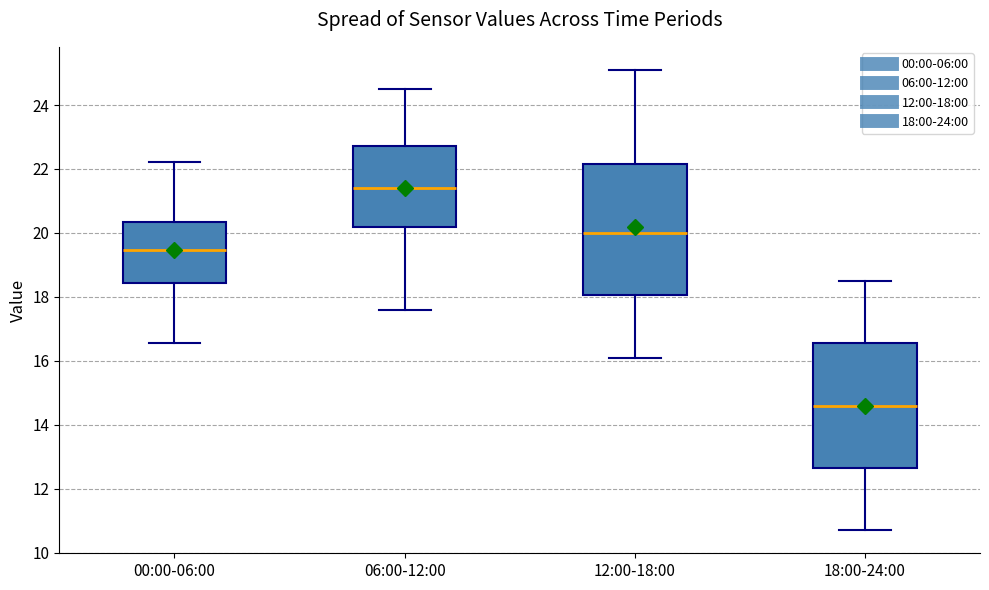

Where is the lower edge of the box for 00:00-06:00 on the y-axis? The values are not printed on the chart, so give them approximately, as read against the axis.

18.4